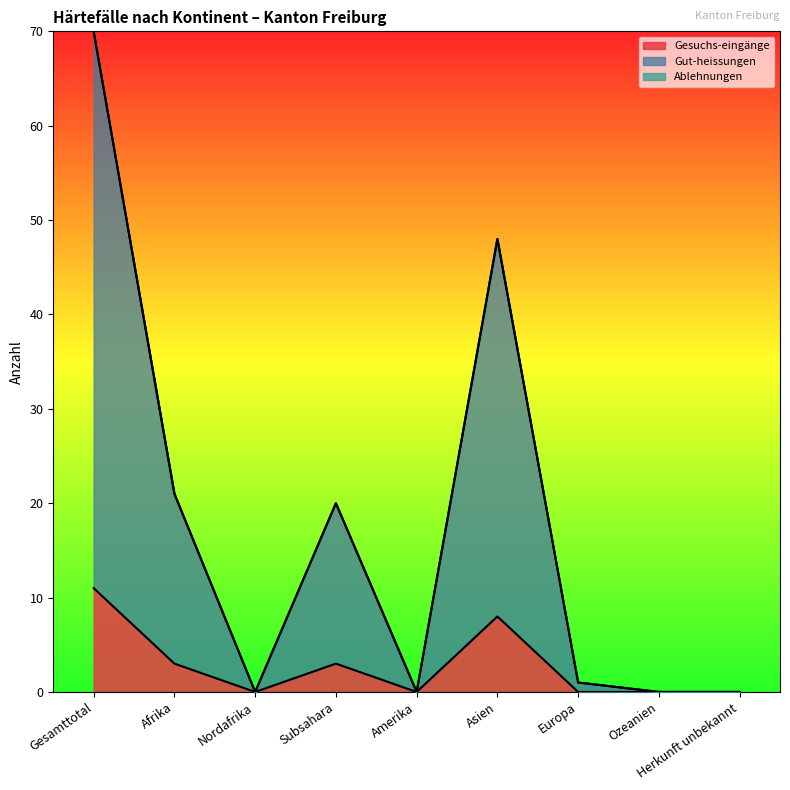

How many Gesuchs-eingänge values are between 0 and 3?

7